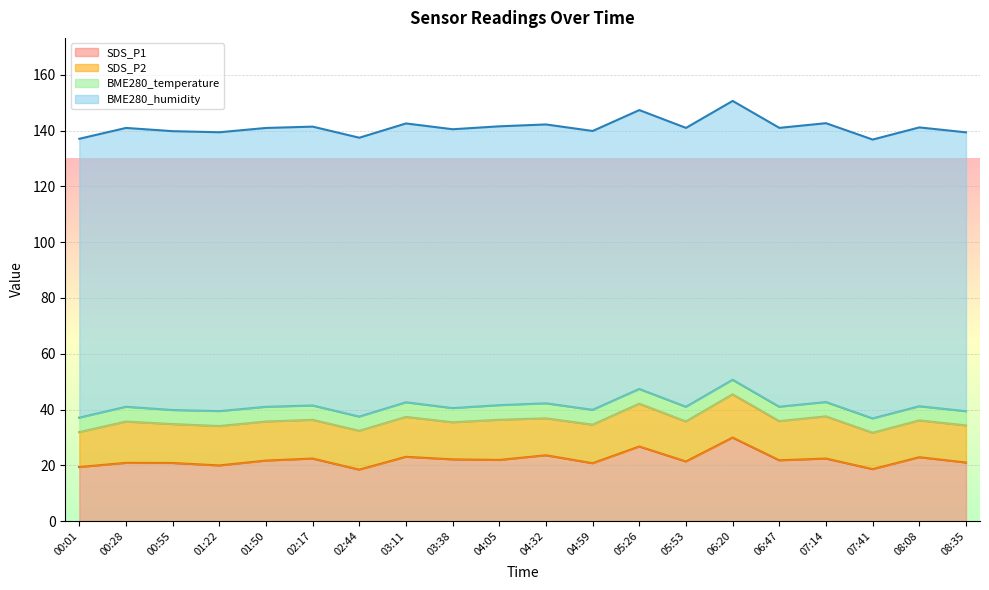

True or false: SDS_P1 has more than 0 points higher than both neighbors.

True